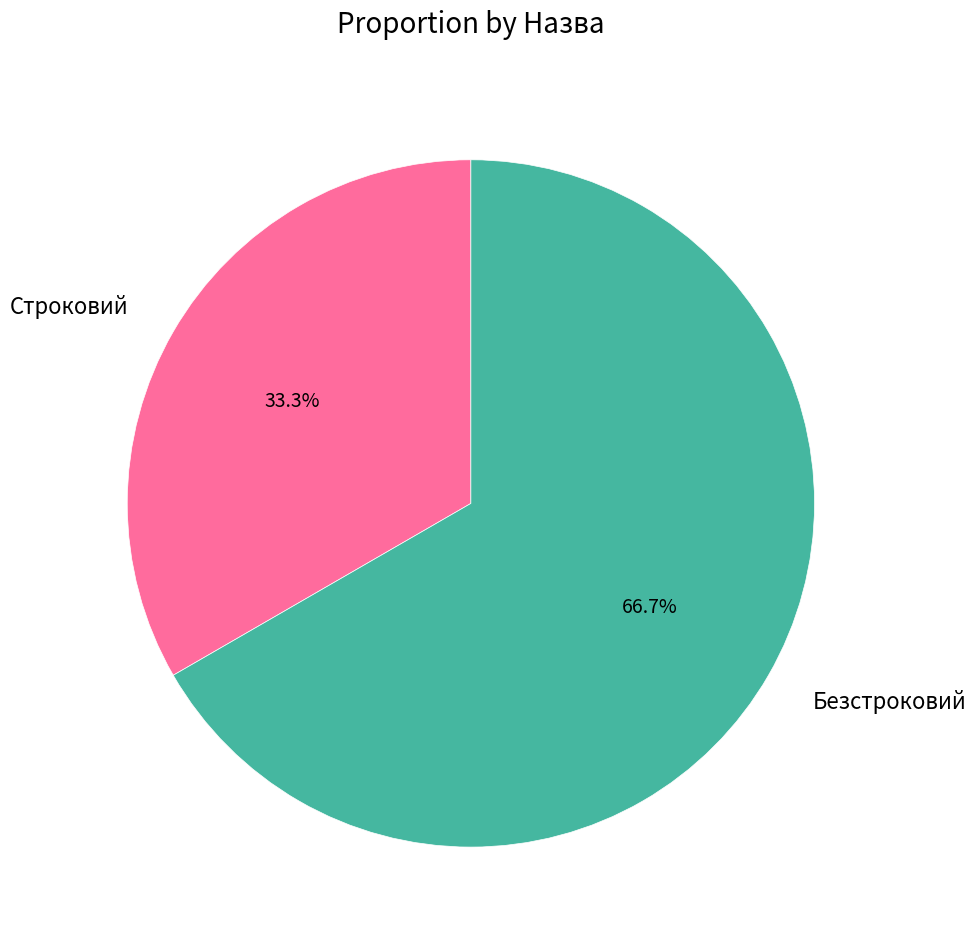

To the nearest percent, what is the combined percentage of Строковий and Безстроковий?

100%